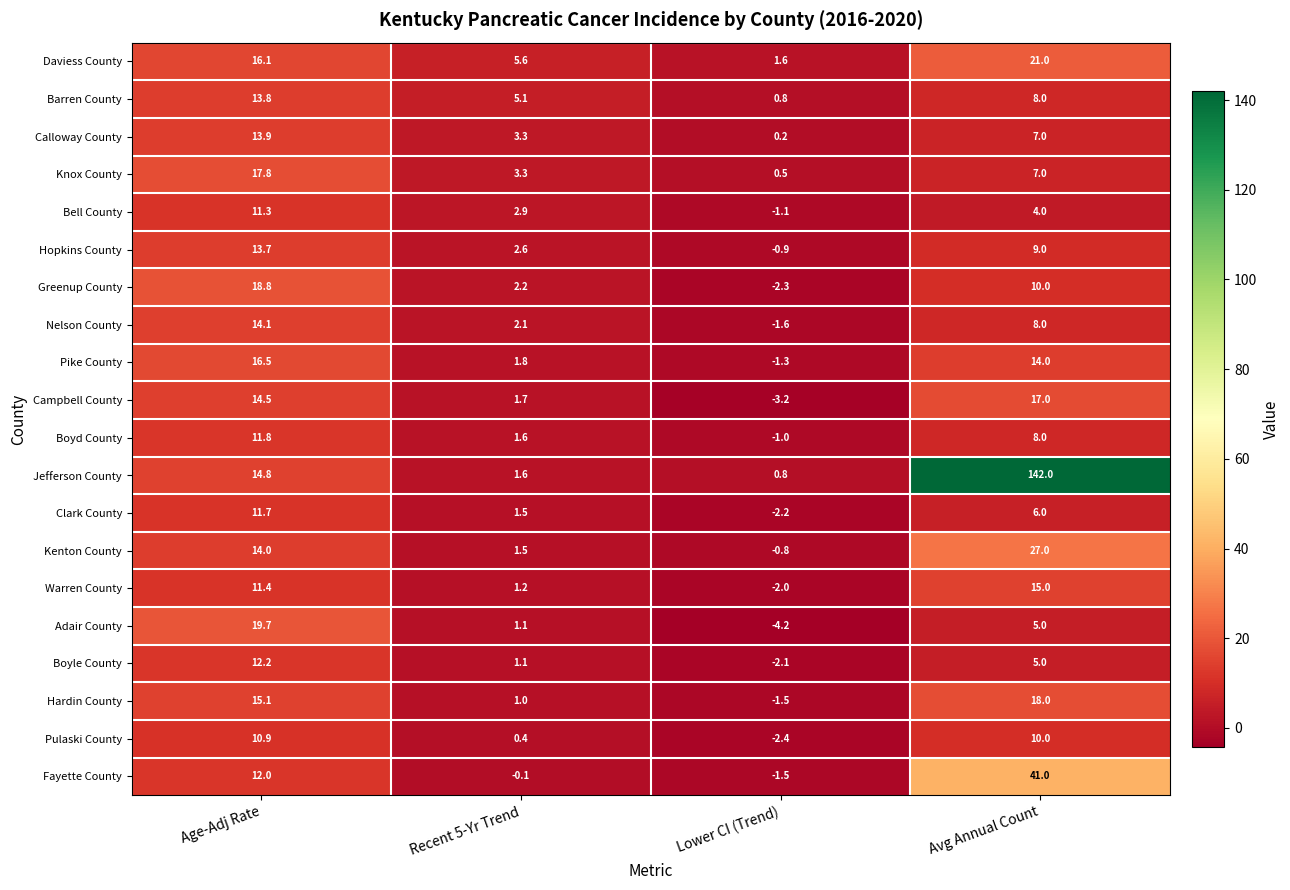

The Hopkins County series shows 3.7 at Recent 5-Yr Trend. True or false?

False